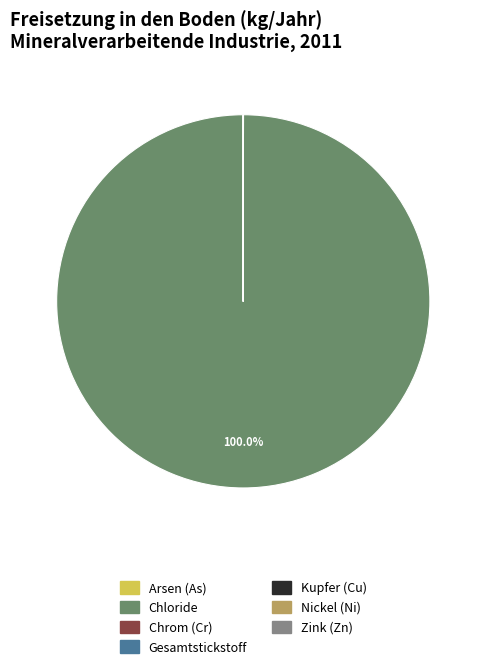

Does any single category account for the majority?

Yes